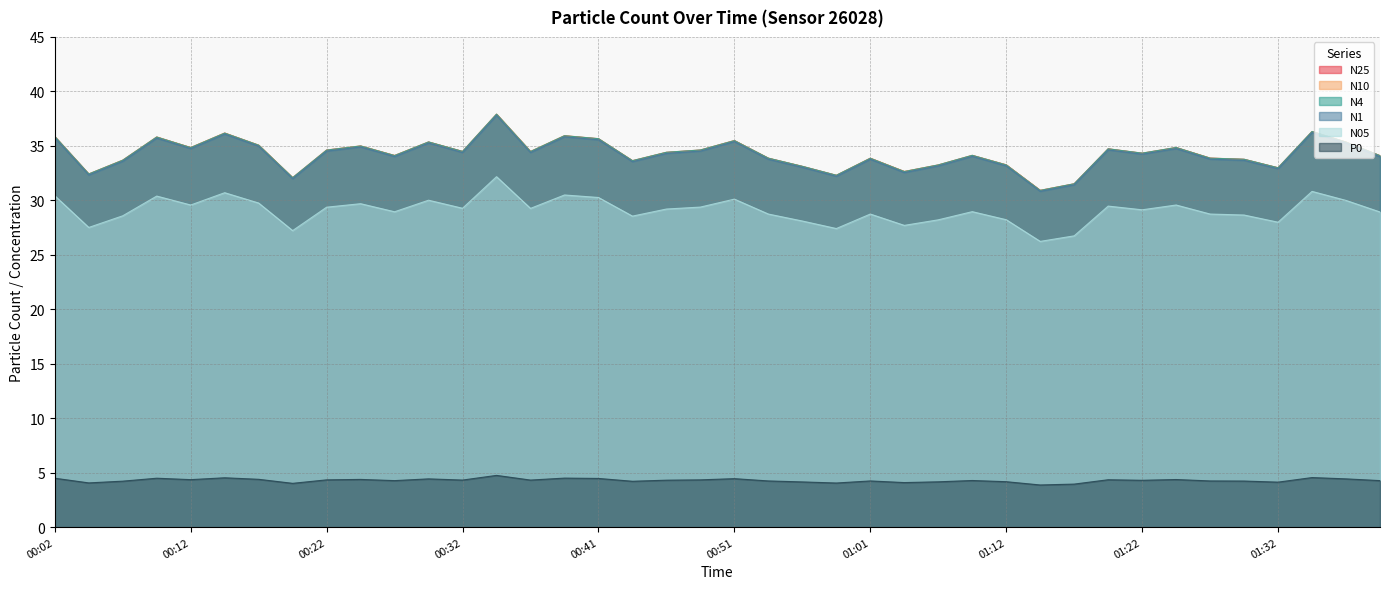

At which category is the sum across all series the highest?

00:34